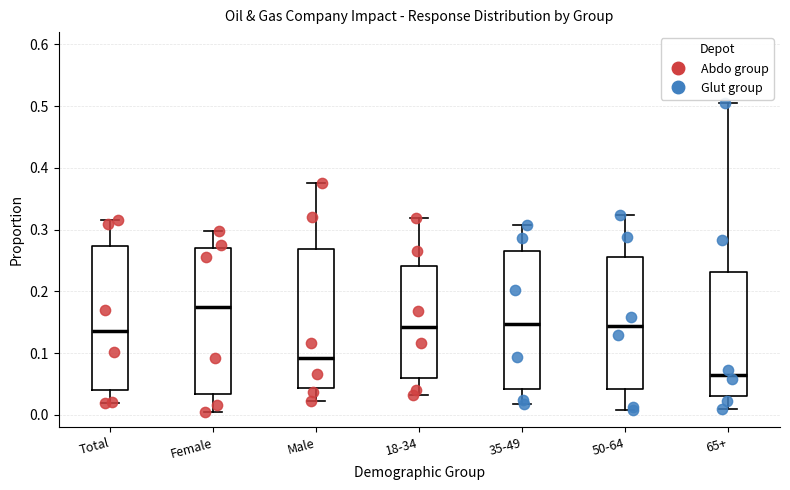

Which box's median line is the highest?

Female